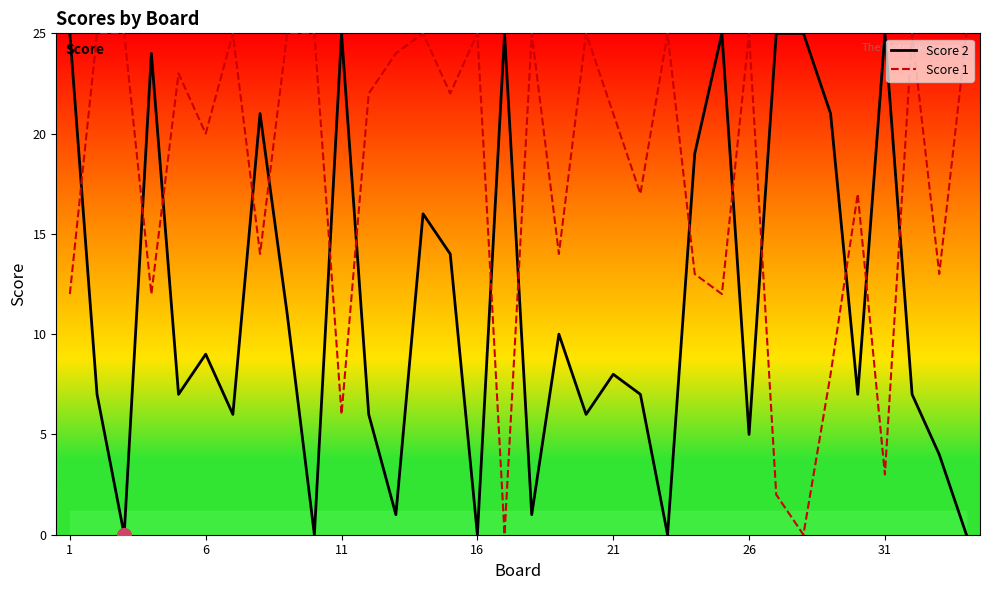

Does the chart have visible grid lines?

No